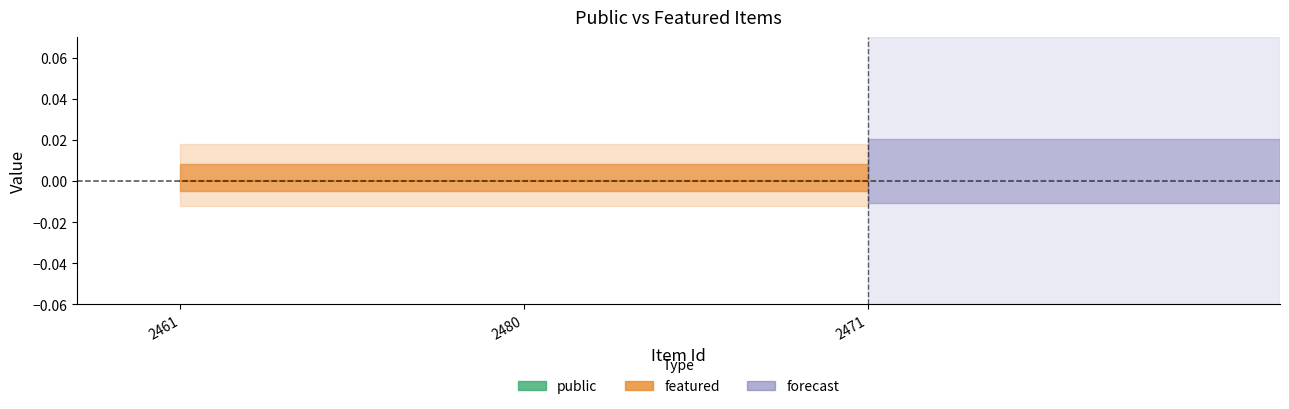

What is the label of the 3rd point from the right?

2461